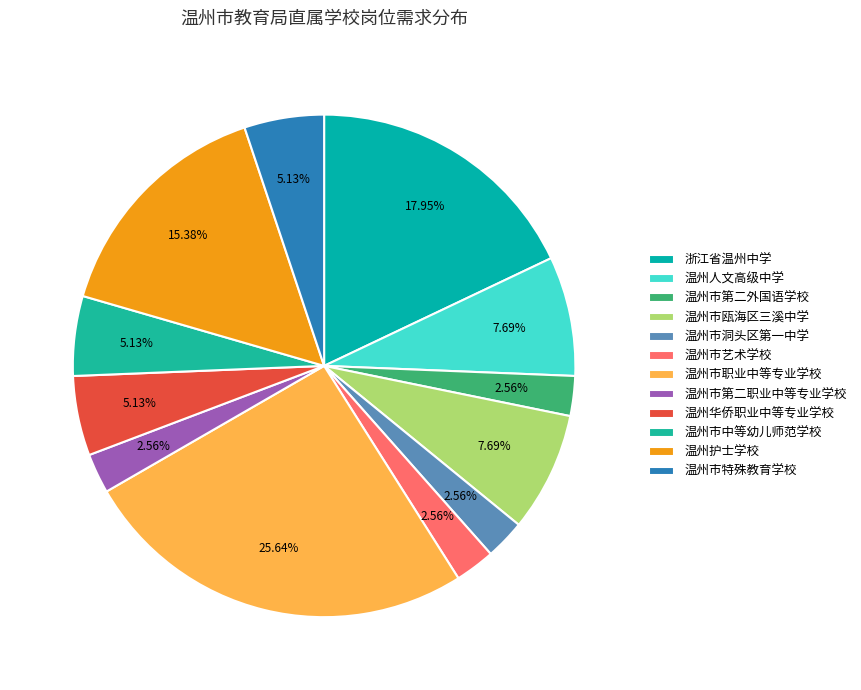

How many slices are in this pie chart?

12